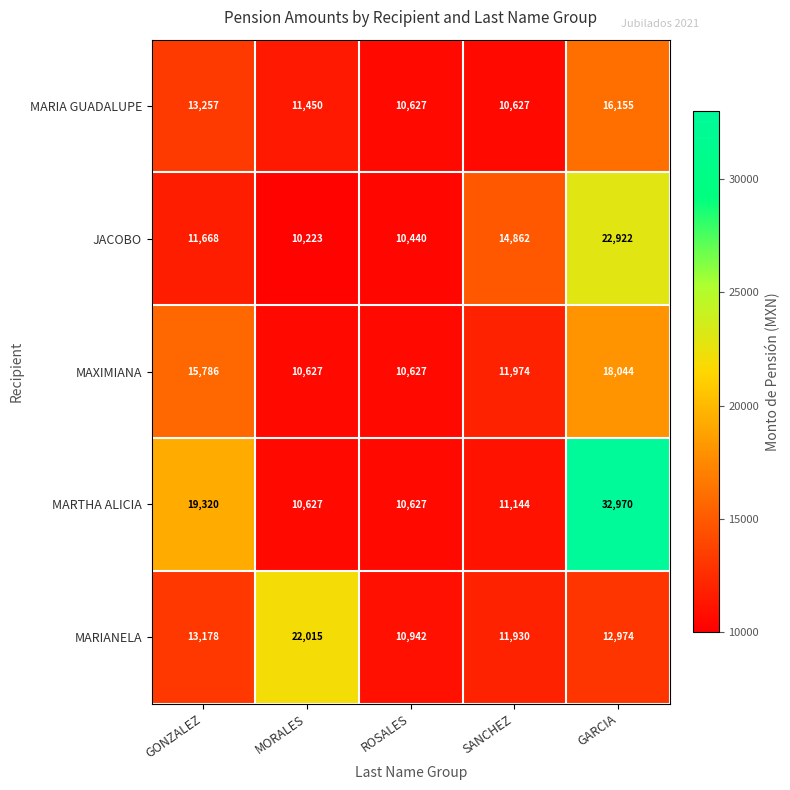

What is the average value of the MARIANELA series?

14208